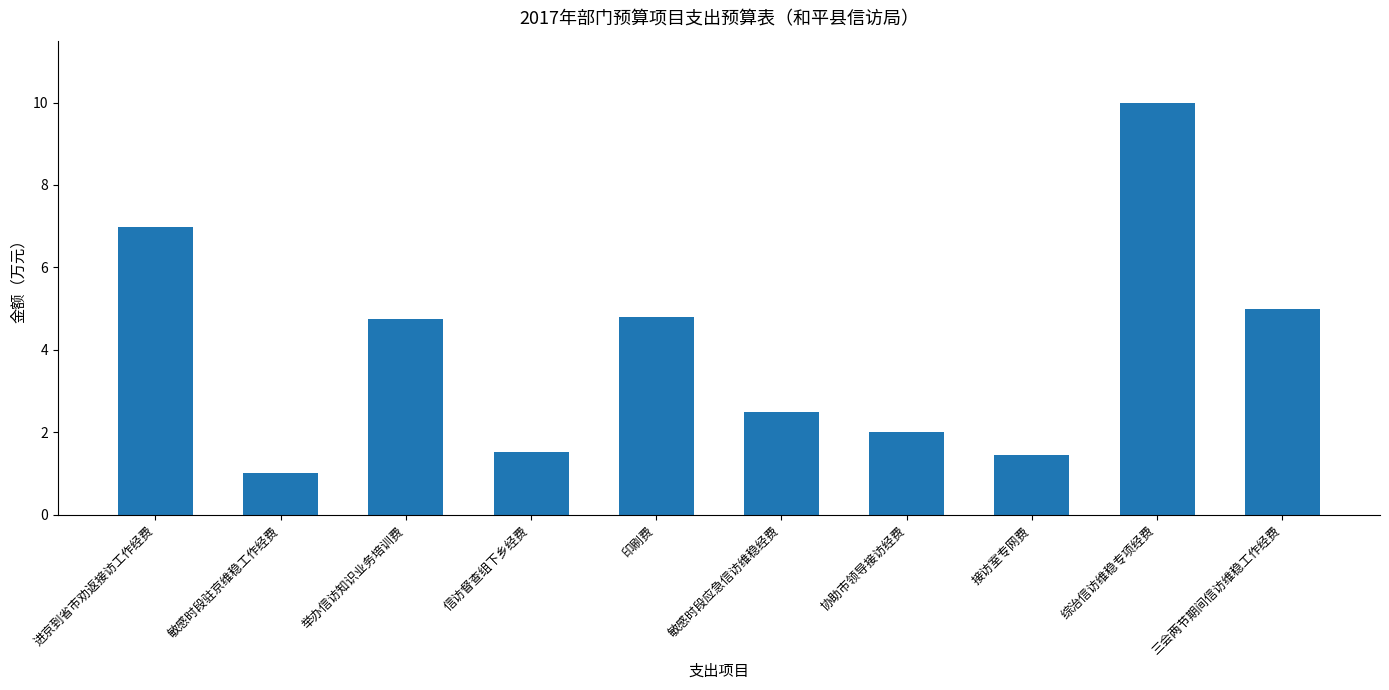

Where is the data nearest to the value 5?

三会两节期间信访维稳工作经费